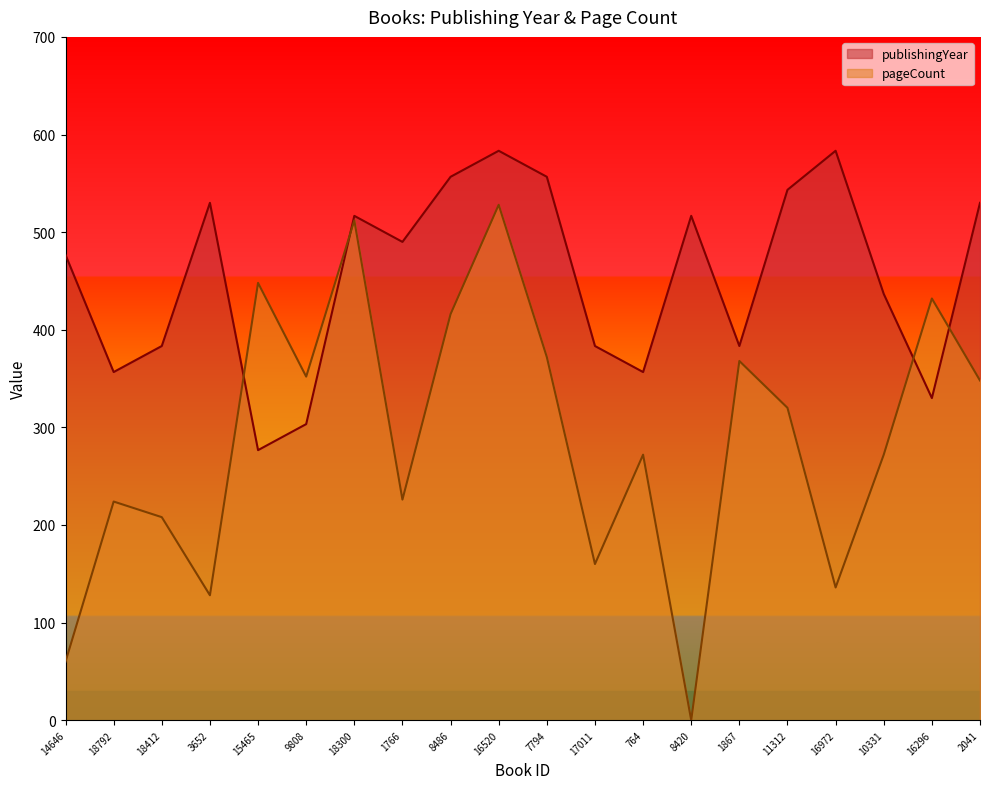

Reading left to right, extract all data points from this chart.

publishingYear: 14646=476.7	18792=356.7	18412=383.3	3652=530.0	15465=276.7	9808=303.3	18300=516.7	1766=490.0	8486=556.7	16520=583.3	7794=556.7	17011=383.3	764=356.7	8420=516.7	1867=383.3	11312=543.3	16972=583.3	10331=436.7	16296=330.0	2041=530.0
pageCount: 14646=60.0	18792=224.0	18412=208.0	3652=128.0	15465=448.0	9808=352.0	18300=512.0	1766=226.0	8486=416.0	16520=528.0	7794=372.0	17011=160.0	764=272.0	8420=0.0	1867=368.0	11312=320.0	16972=136.0	10331=272.0	16296=432.0	2041=348.0